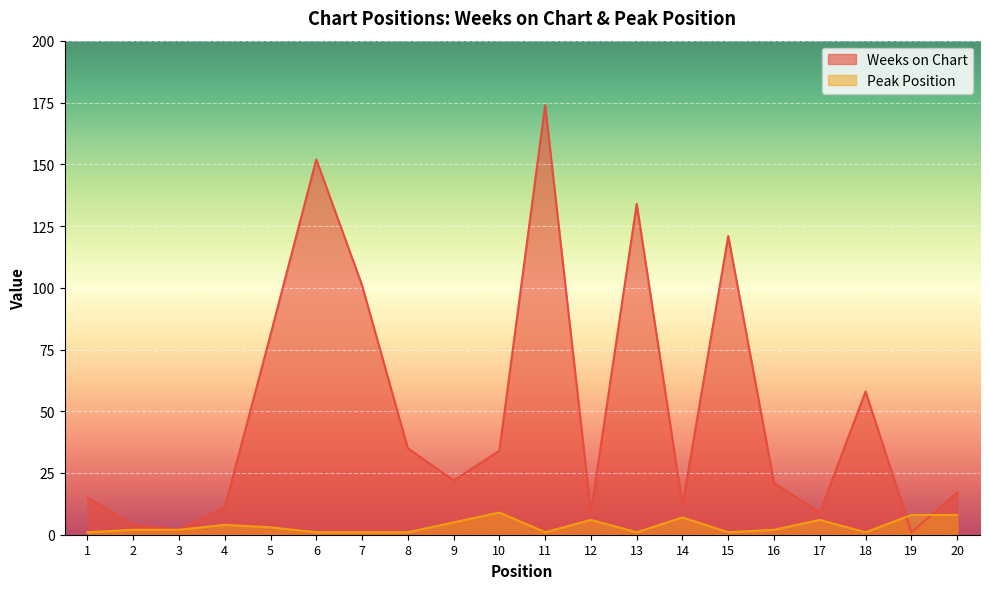

Which category has the lowest value in the Peak Position series?

1